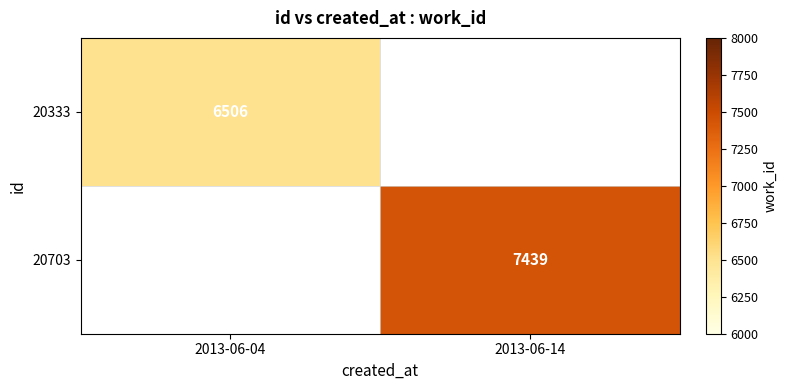

The value of 20703 at 2013-06-14 is 4278. True or false?

False